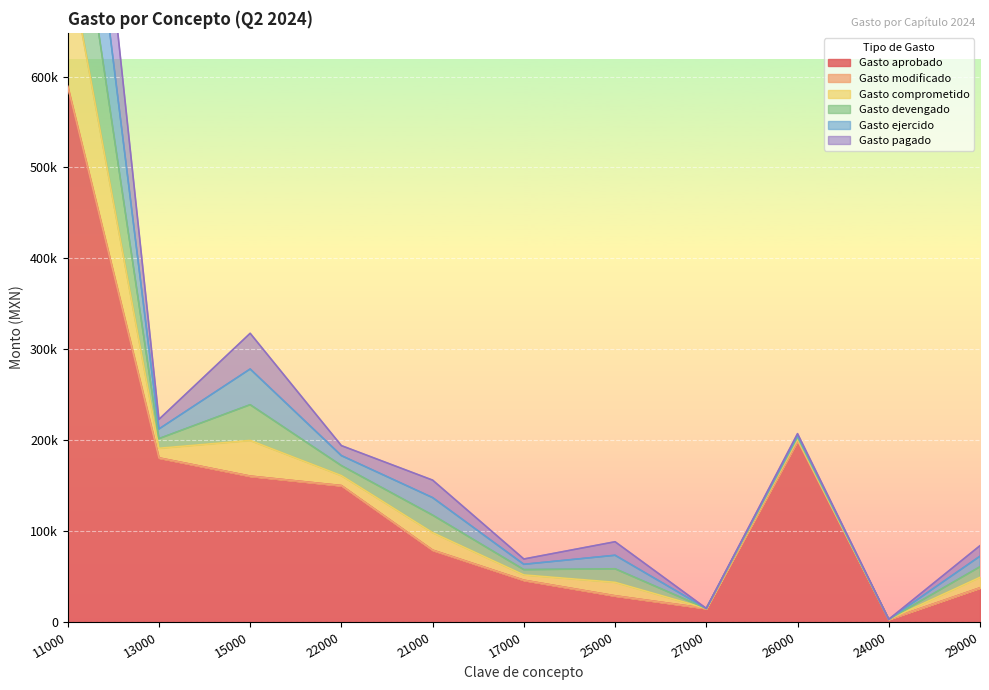

Which series changed the most between 27000 and 29000?

Gasto aprobado